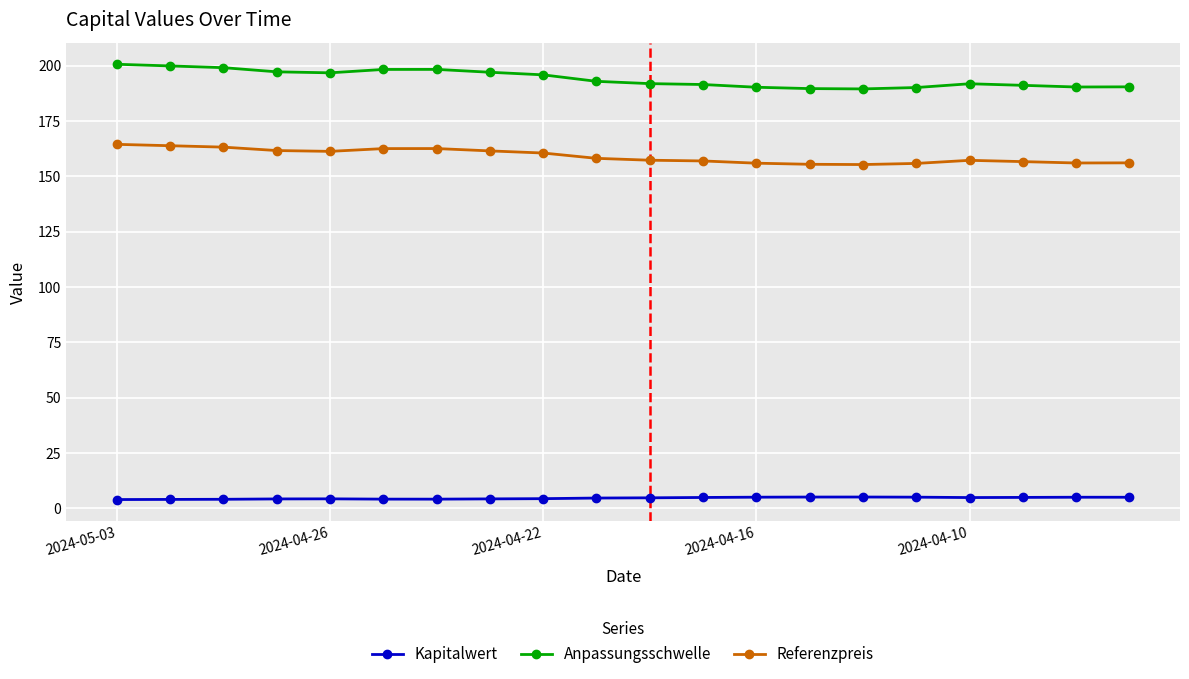

List the series in order of their overall mean, lowest first.

Kapitalwert, Referenzpreis, Anpassungsschwelle